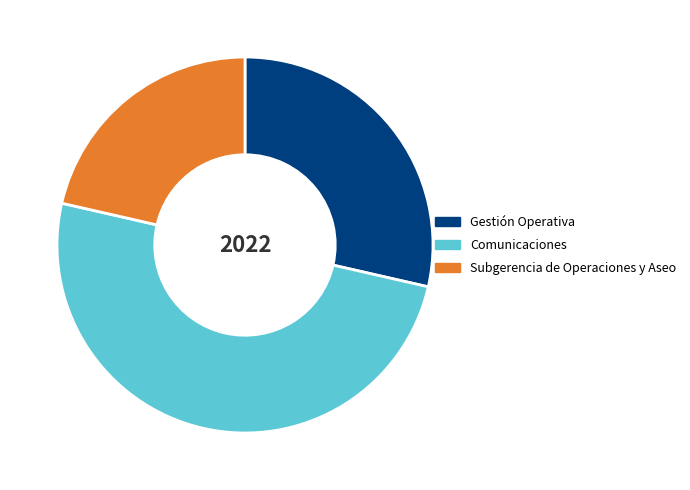

Count the number of slices in the pie.

3